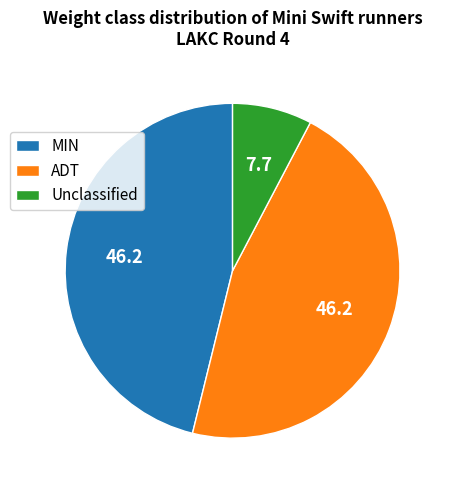

Is ADT the majority of the pie?

No